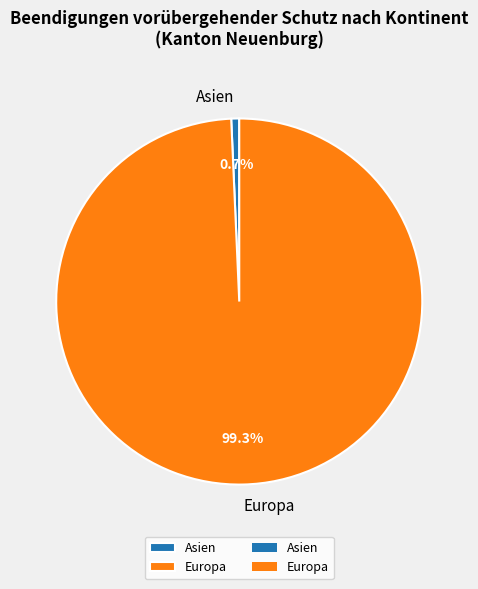

Which slice is the largest?

Europa